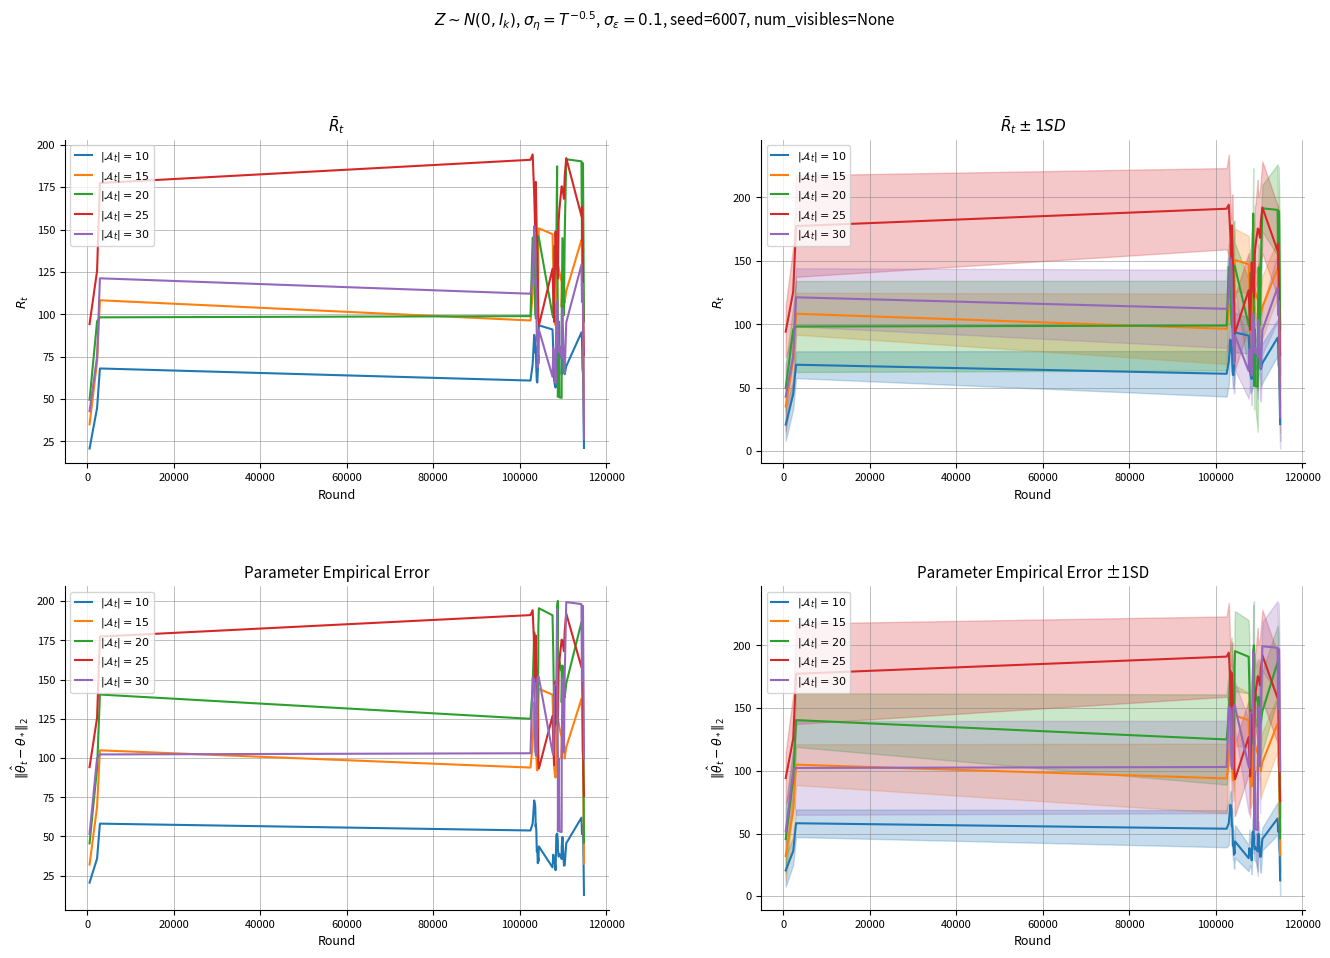

What are all the series names shown in the legend?

$|\mathcal{A}_t|=10$, $|\mathcal{A}_t|=15$, $|\mathcal{A}_t|=20$, $|\mathcal{A}_t|=25$, $|\mathcal{A}_t|=30$